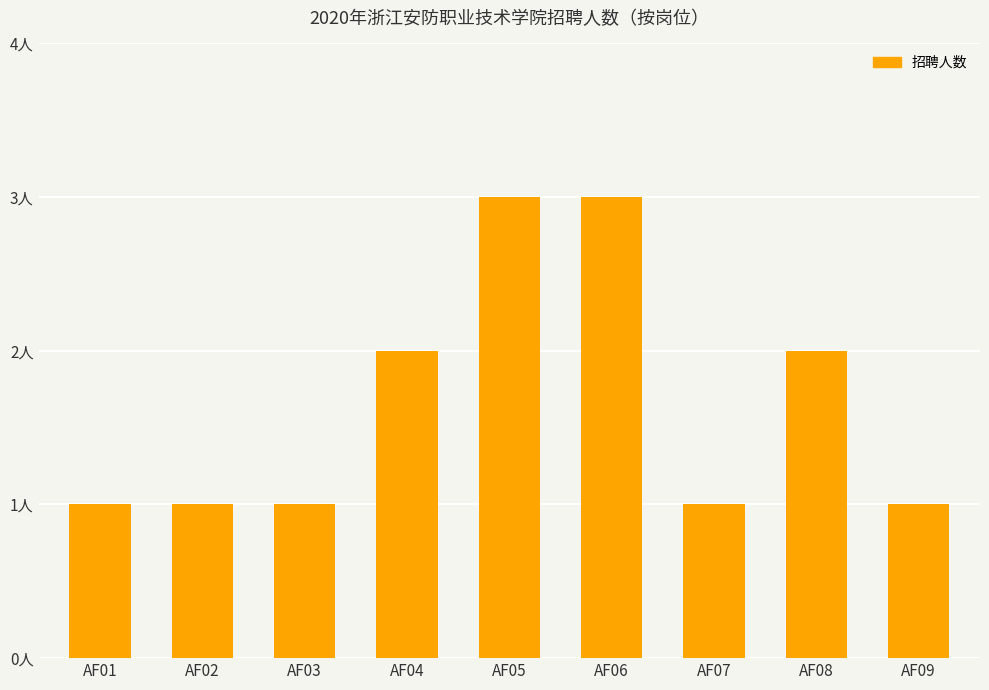

Reading left to right, extract all data points from this chart.

AF01=1	AF02=1	AF03=1	AF04=2	AF05=3	AF06=3	AF07=1	AF08=2	AF09=1